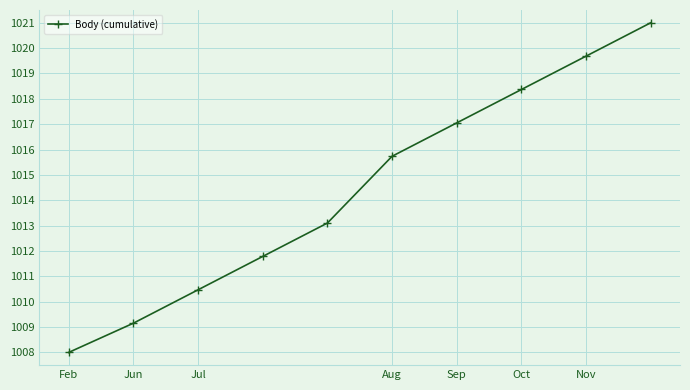

What is the smallest value displayed?

1008.0